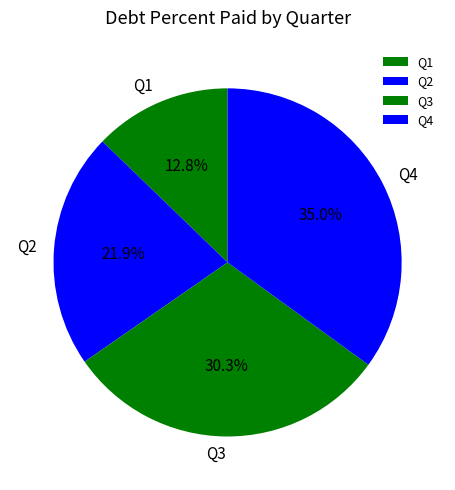

To the nearest percent, what is the average slice percentage?

25%